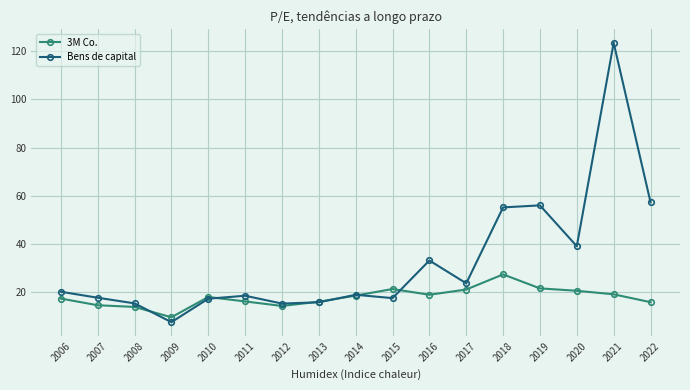

Between which two adjacent categories do 3M Co. and Bens de capital first intersect?

2008 and 2009